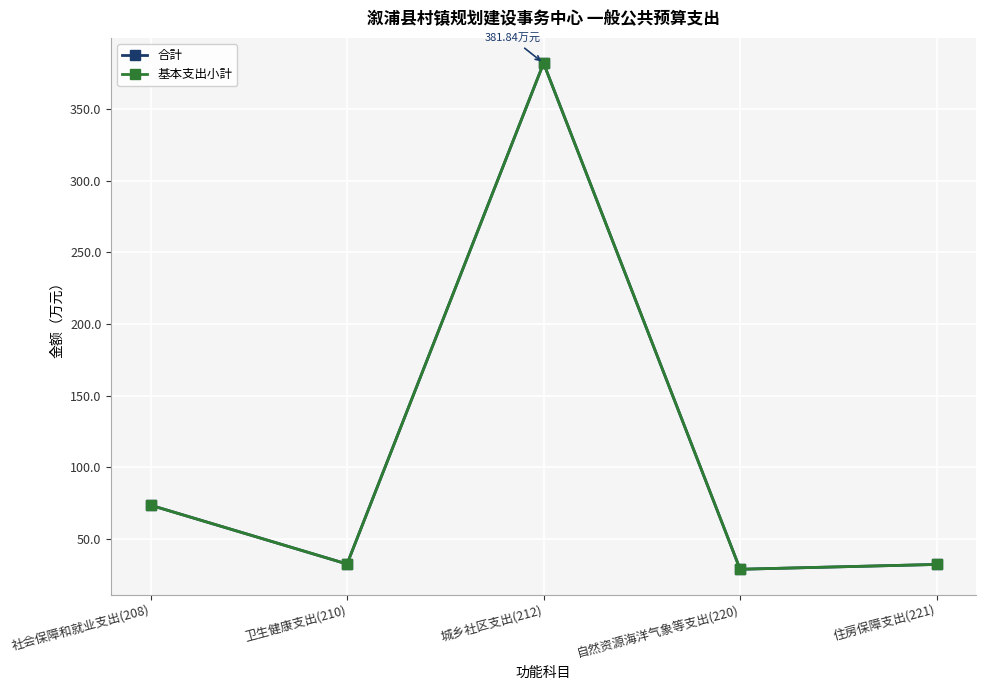

What is the value of the 基本支出小計 point at the 4th from the left?

28.8